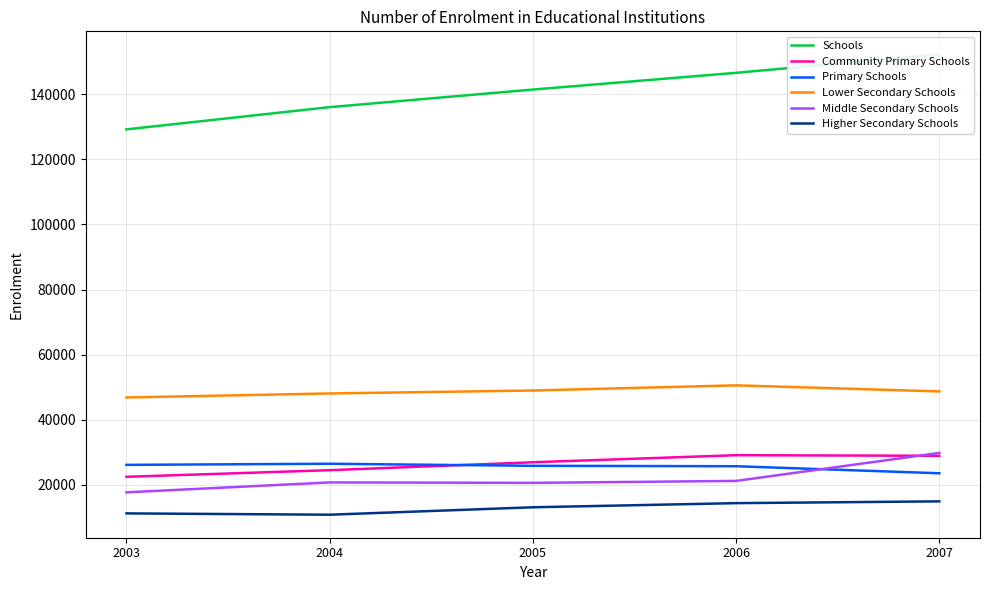

Which series changed the most between 2004 and 2005?

Schools